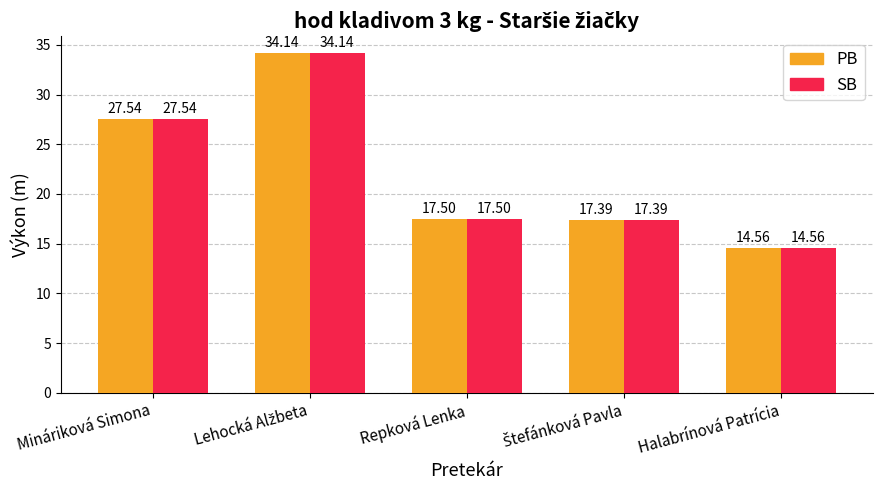

Reading right to left, what are all the values shown in this chart?

PB: 14.6	17.4	17.5	34.1	27.5
SB: 14.6	17.4	17.5	34.1	27.5